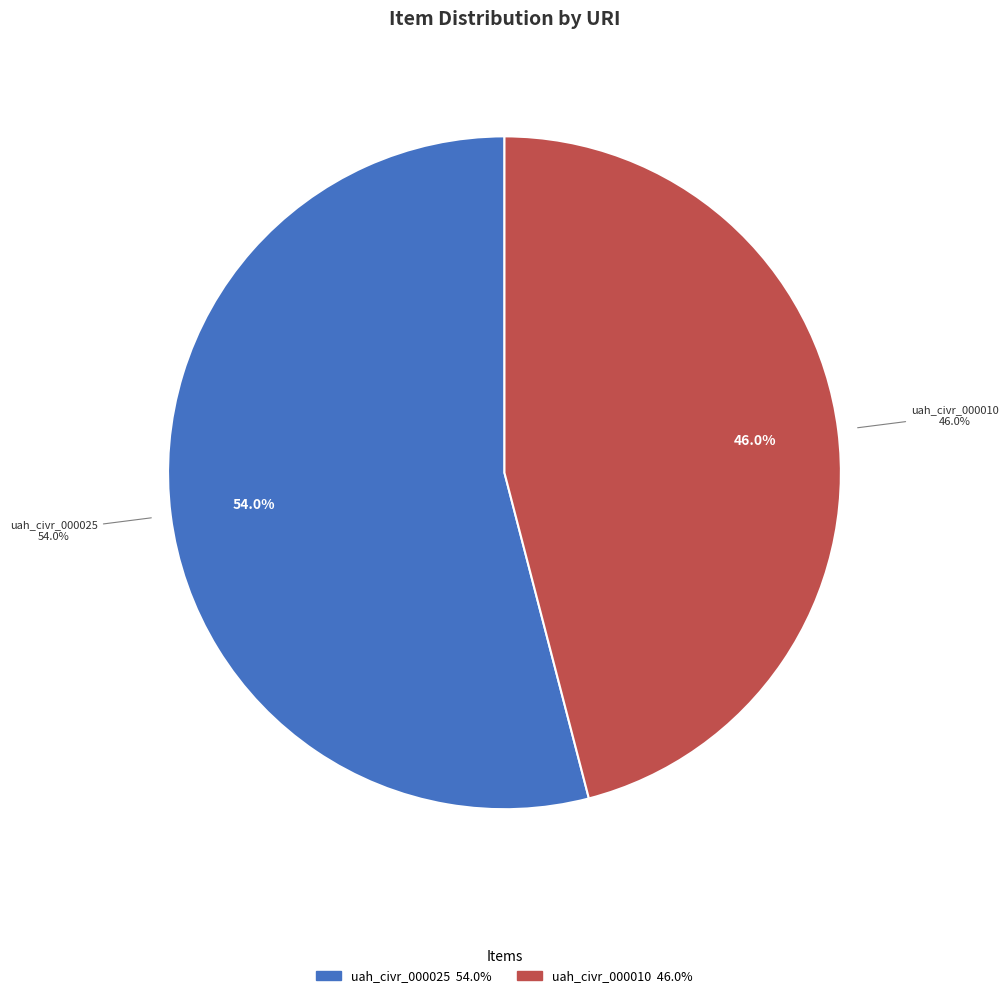

Is it true that uah_civr_000025 is 49% of the pie?

False